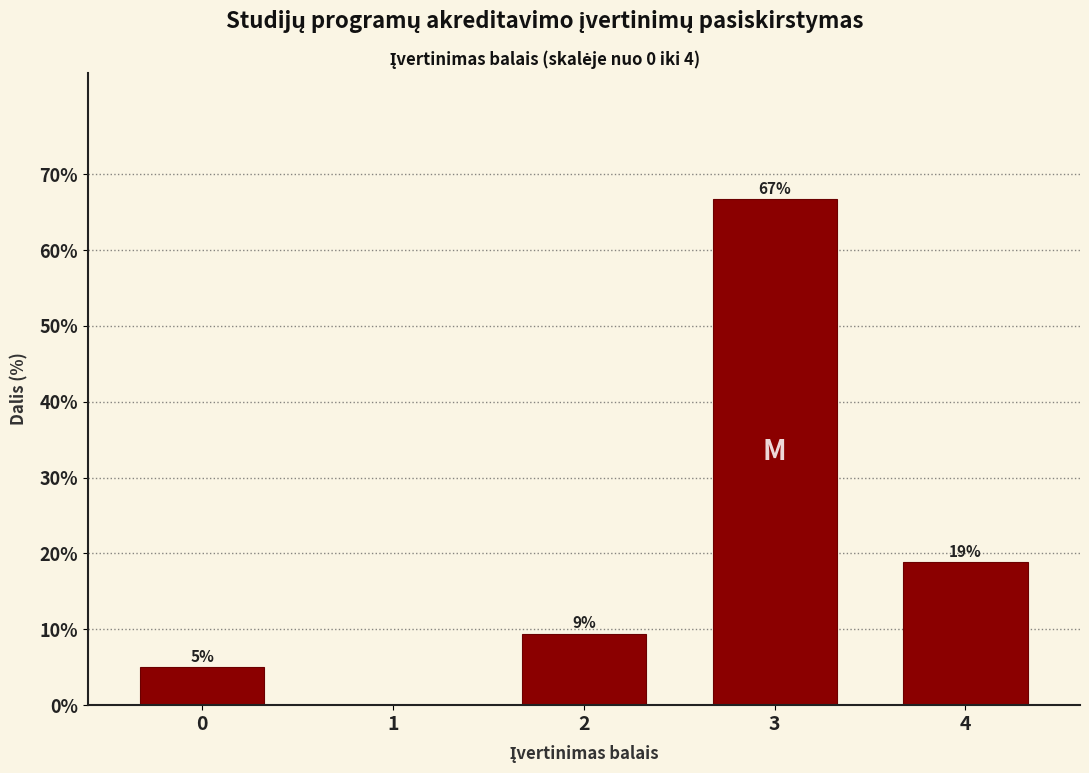

Where is the data nearest to the value 33?

4